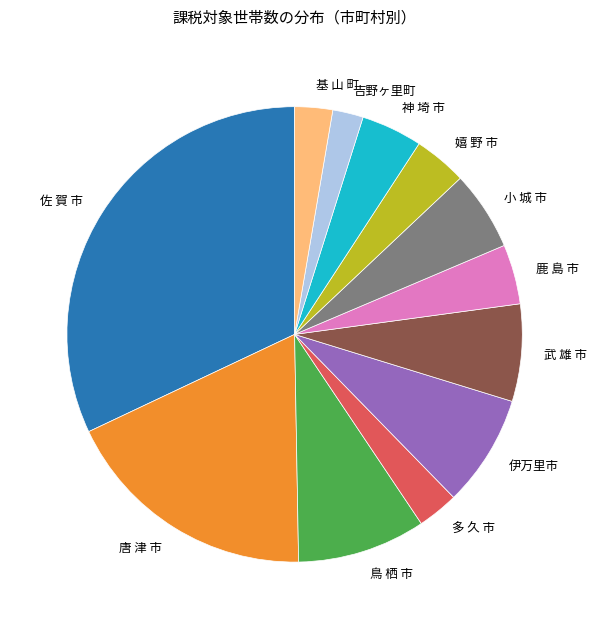

Which category has the smallest portion of the pie?

吉野ヶ里町